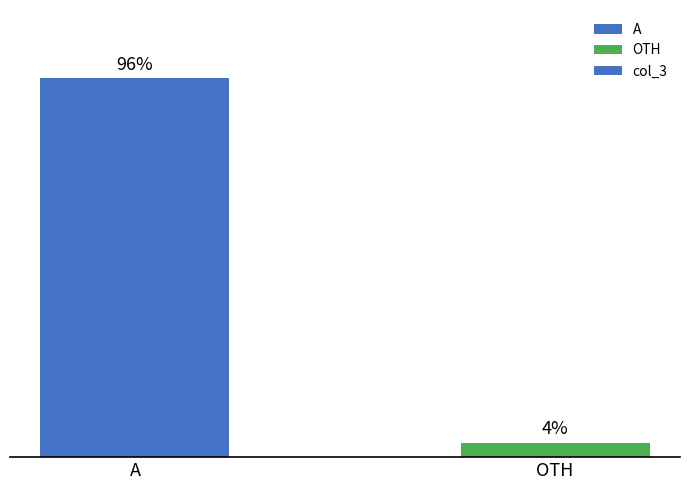

Are the bars horizontal?

No